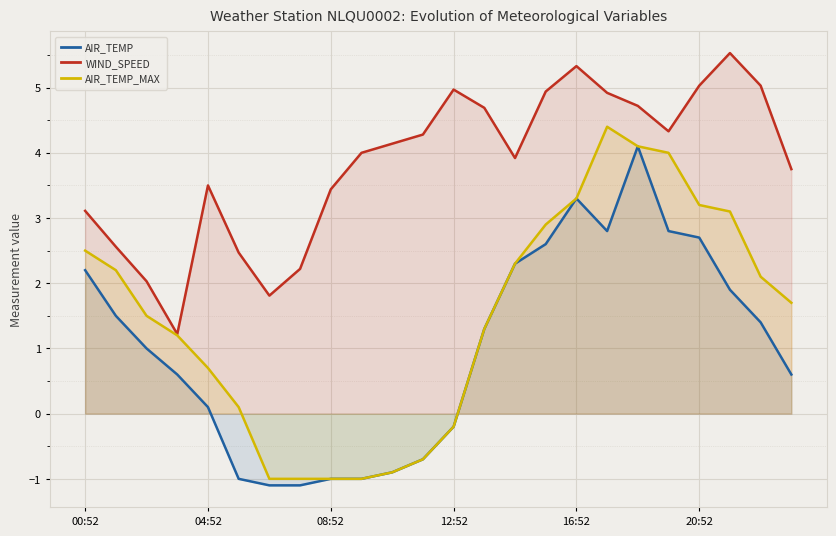

List the series in order of their overall mean, lowest first.

AIR_TEMP, AIR_TEMP_MAX, WIND_SPEED